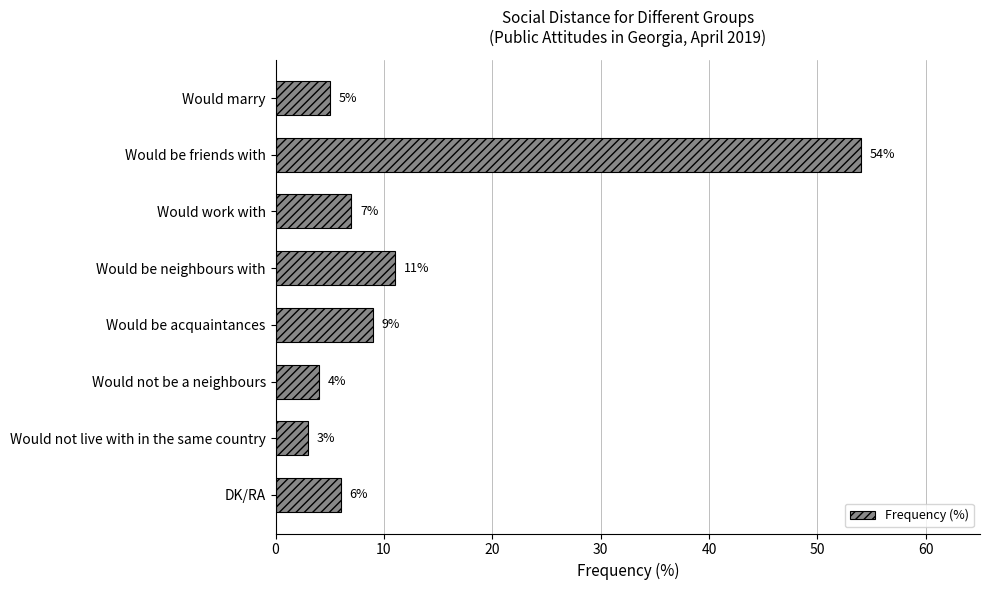

What is the difference between the second highest and second lowest values?

7